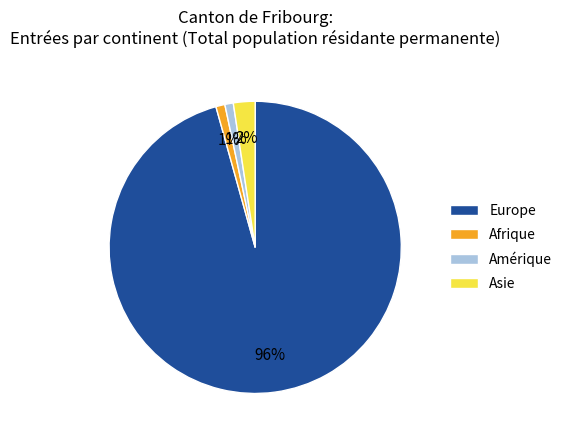

Combined, do Europe and Amérique account for over 50%?

Yes